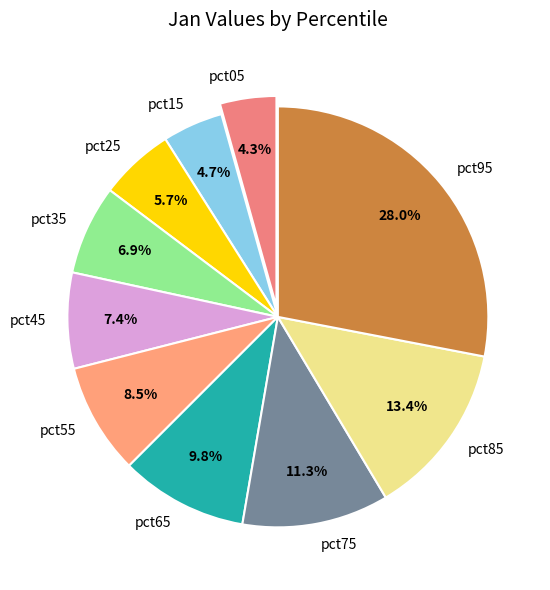

To the nearest percent, what portion does pct85 represent?

13%